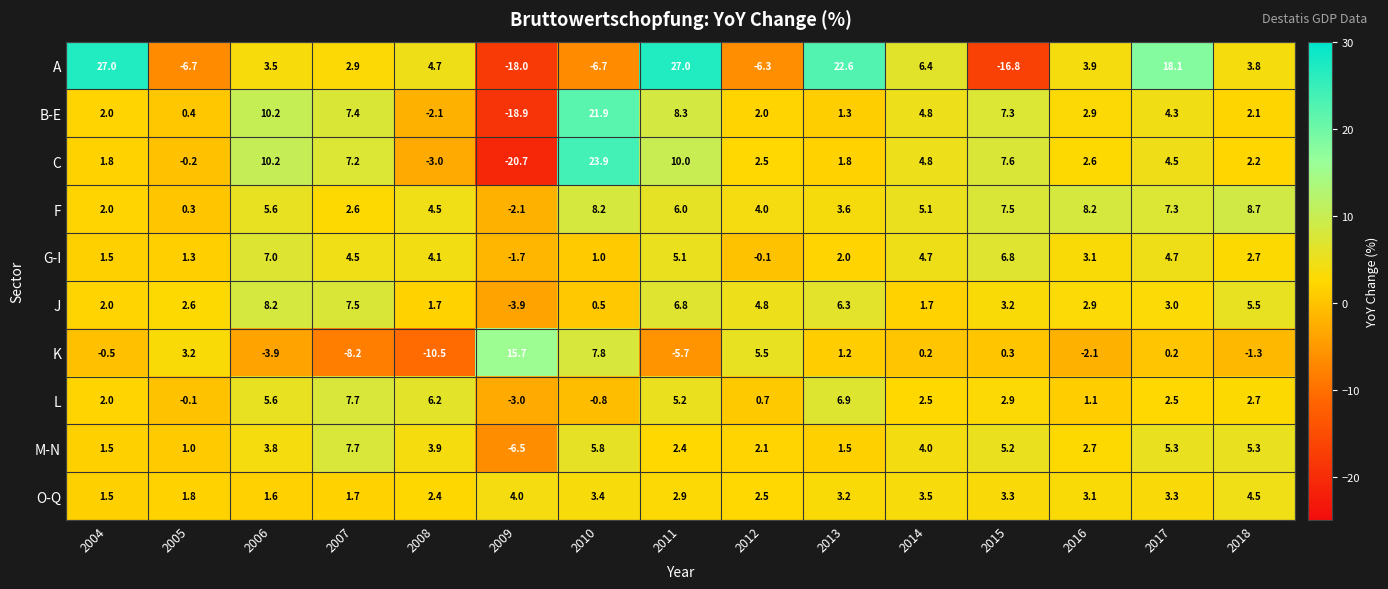

At 2008, list the series in order from largest to smallest.

L, A, F, G-I, M-N, O-Q, J, B-E, C, K